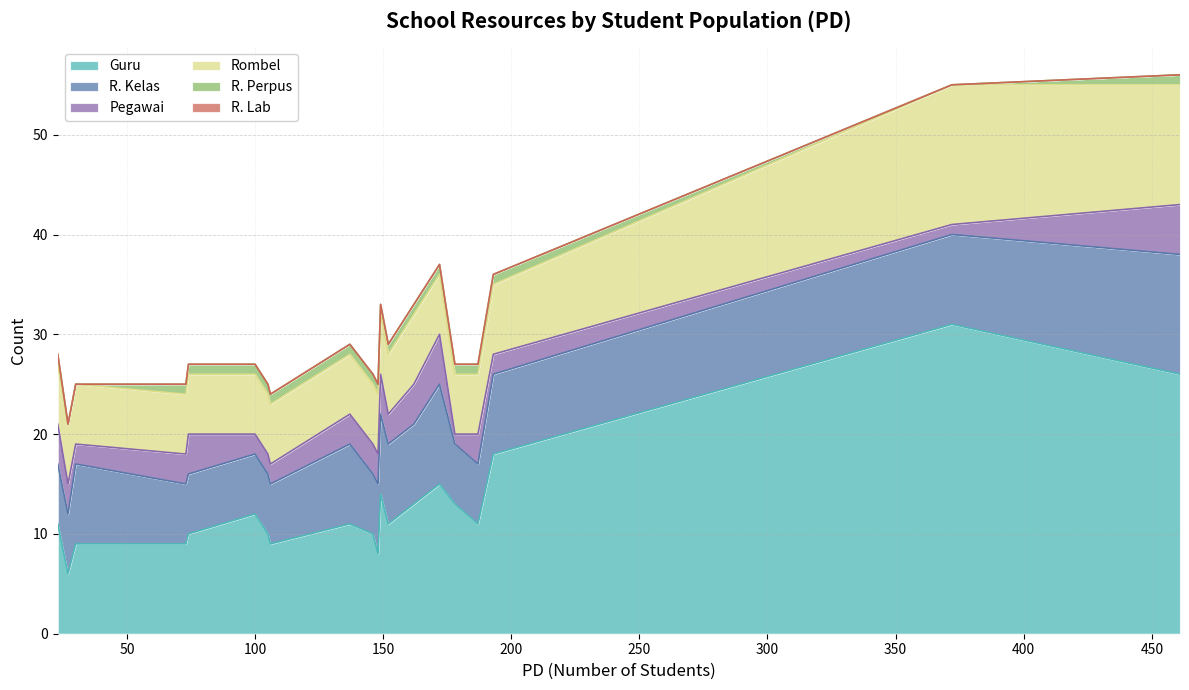

What is the lowest value of the Guru series?

6